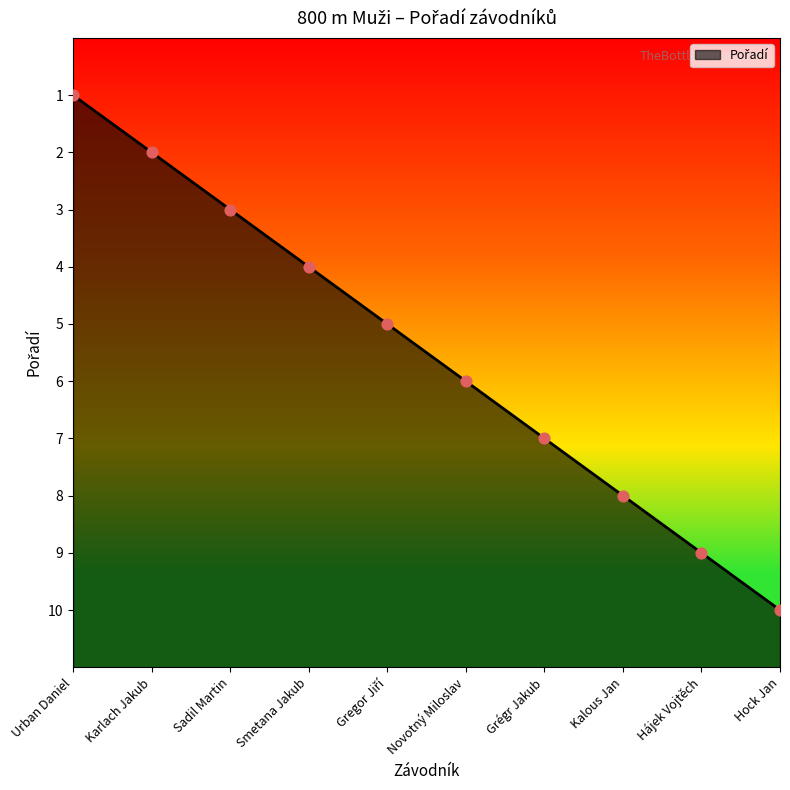

Which has a higher value, Urban Daniel or Hock Jan?

Urban Daniel